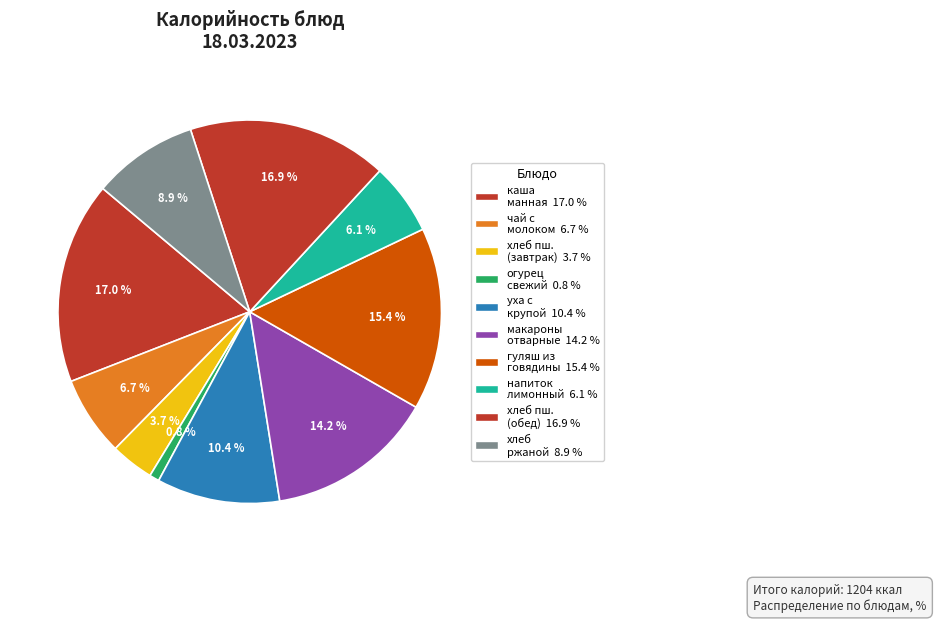

How many slices are in this pie chart?

10